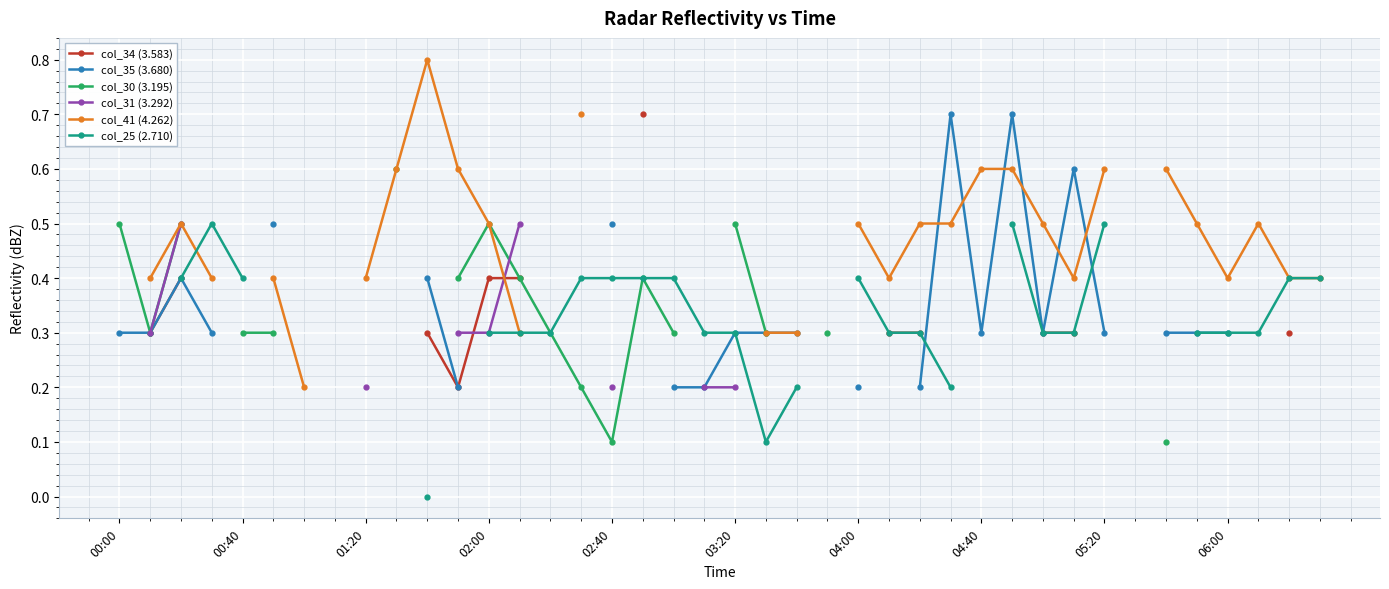

True or false: col_30 (3.195) and col_25 (2.710) cross at least once.

False